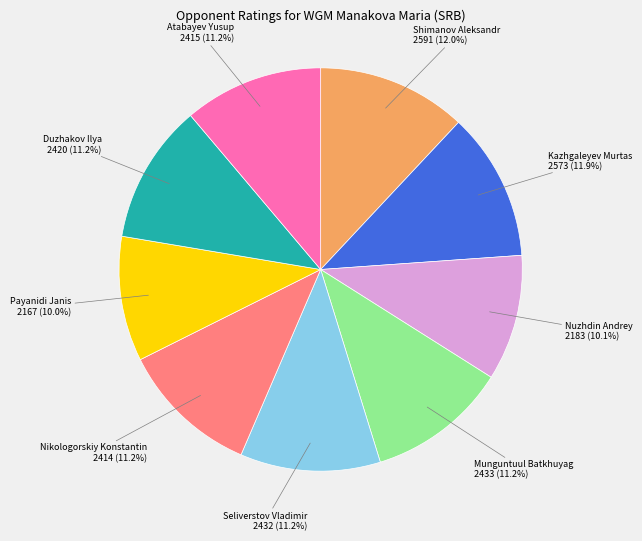

How many slices are in this pie chart?

9